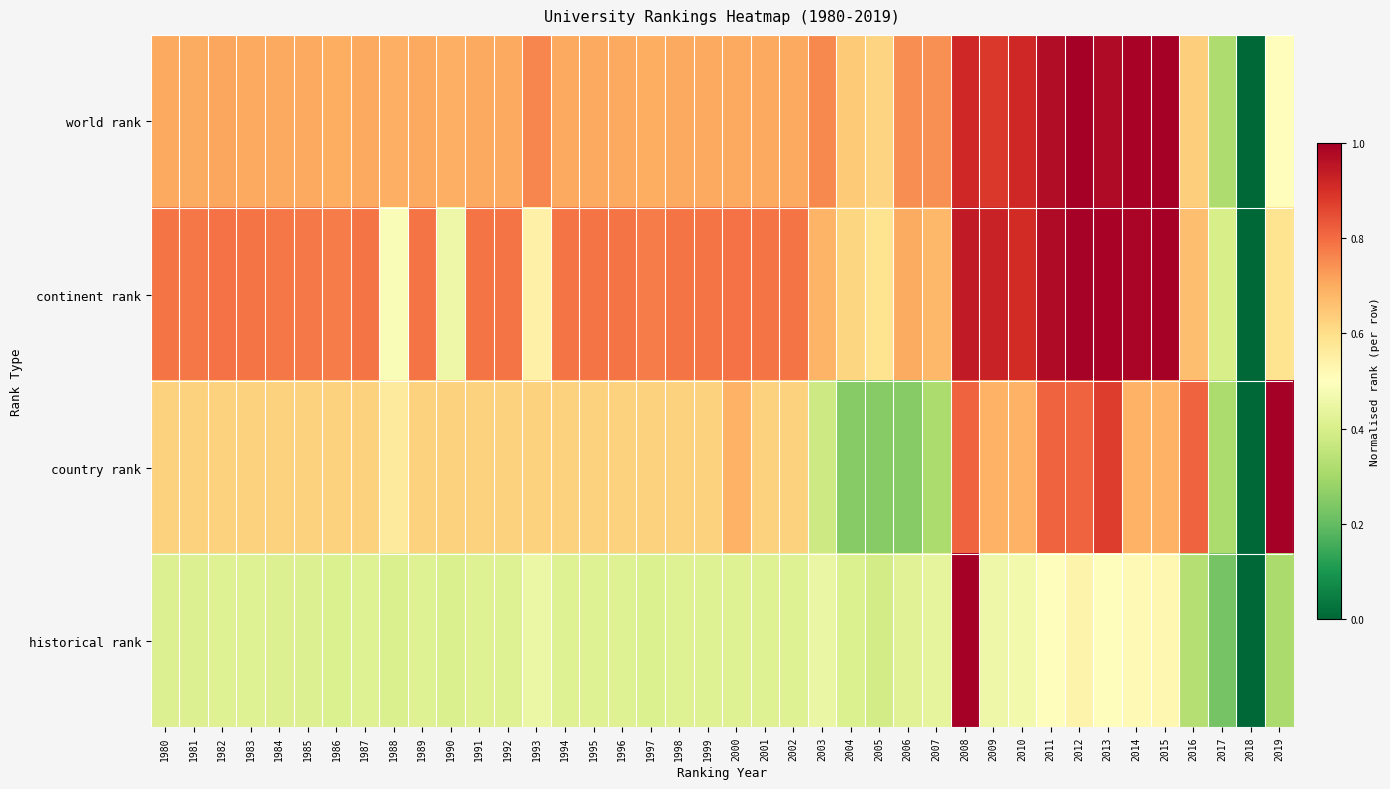

Between 1995 and 1994, which is larger?

1995